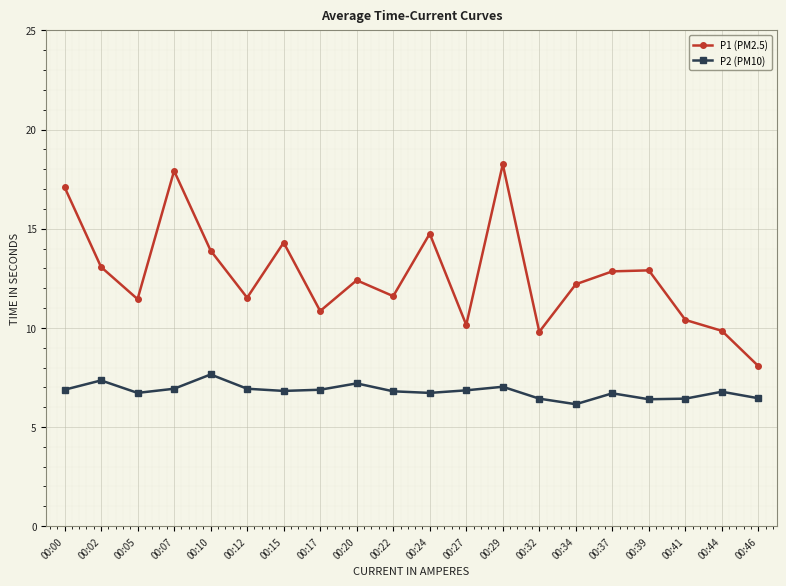

What is the total value across all series at 00:44?

16.6